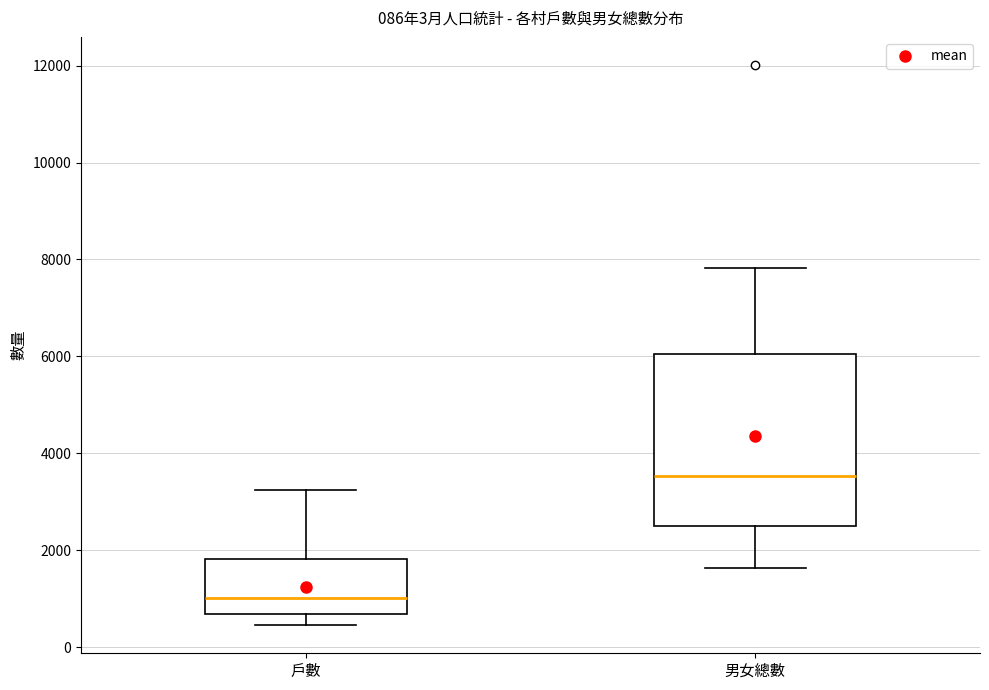

Which box is the tallest, from its lower edge to its upper edge?

男女總數